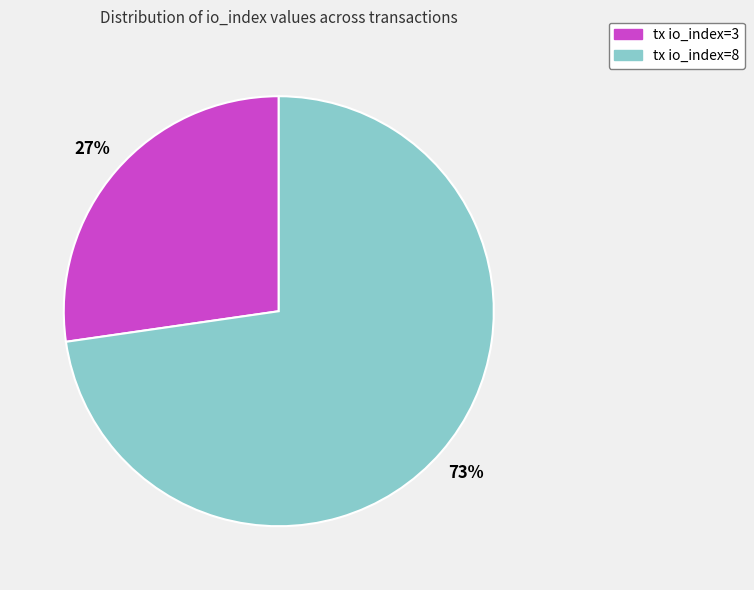

Rank the categories by value from highest to lowest.

tx io_index=8, tx io_index=3